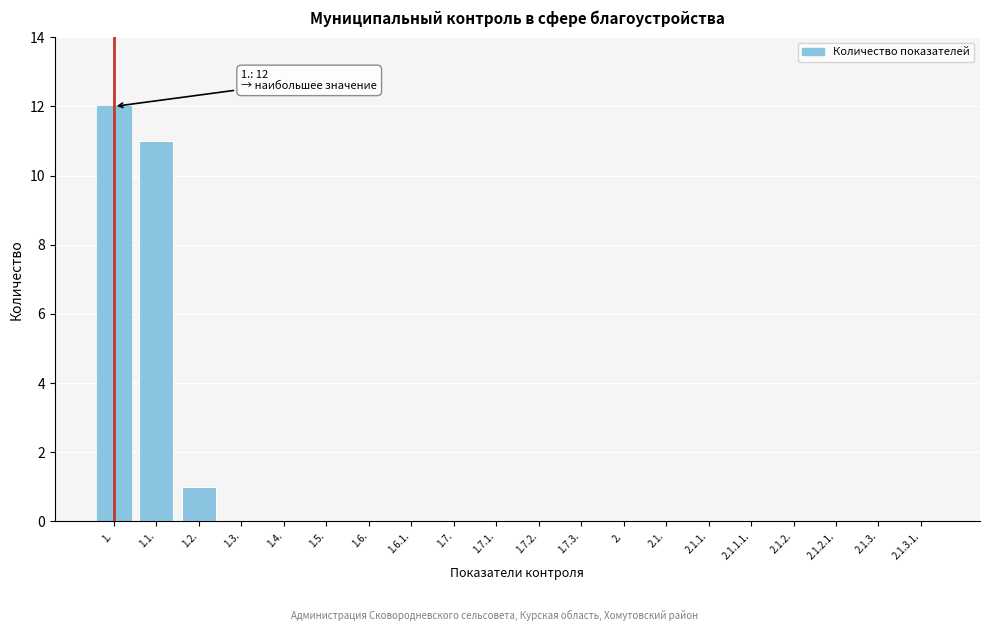

Reading right to left, list all the values displayed in this chart.

2.1.3.1.=0	2.1.3.=0	2.1.2.1.=0	2.1.2.=0	2.1.1.1.=0	2.1.1.=0	2.1.=0	2.=0	1.7.3.=0	1.7.2.=0	1.7.1.=0	1.7.=0	1.6.1.=0	1.6.=0	1.5.=0	1.4.=0	1.3.=0	1.2.=1	1.1.=11	1.=12